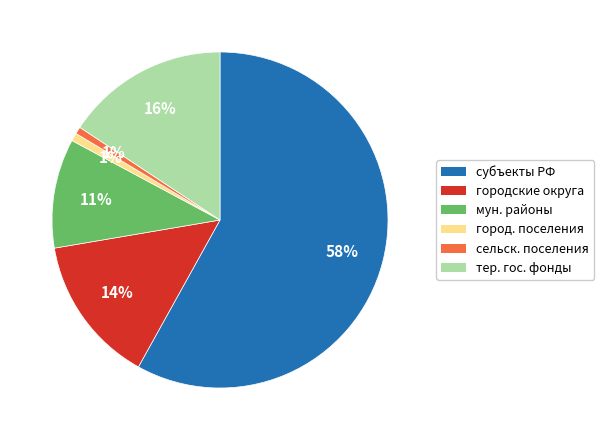

To the nearest percent, what is the average slice percentage?

17%